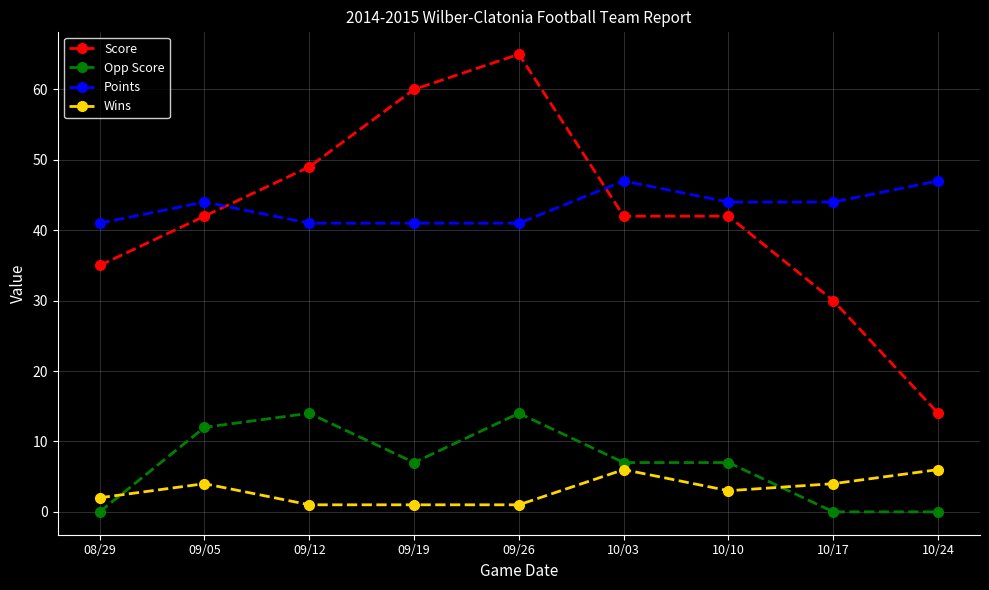

The Wins series shows 4 at 10/17. True or false?

True